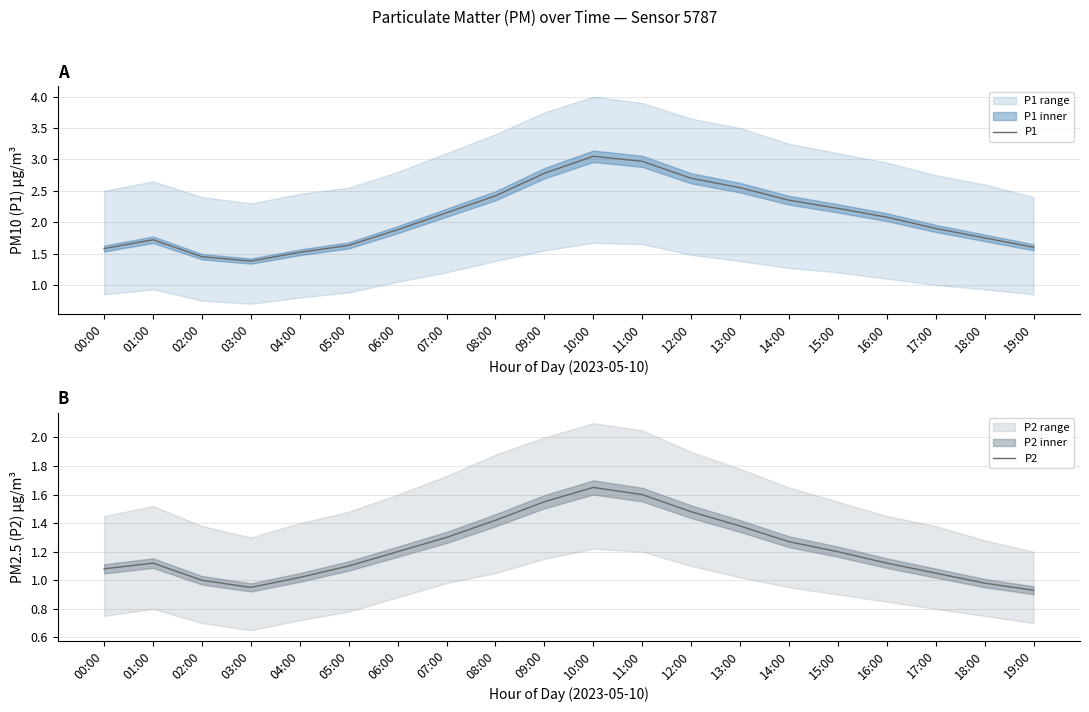

At which category does P1 reach its first local peak?

01:00